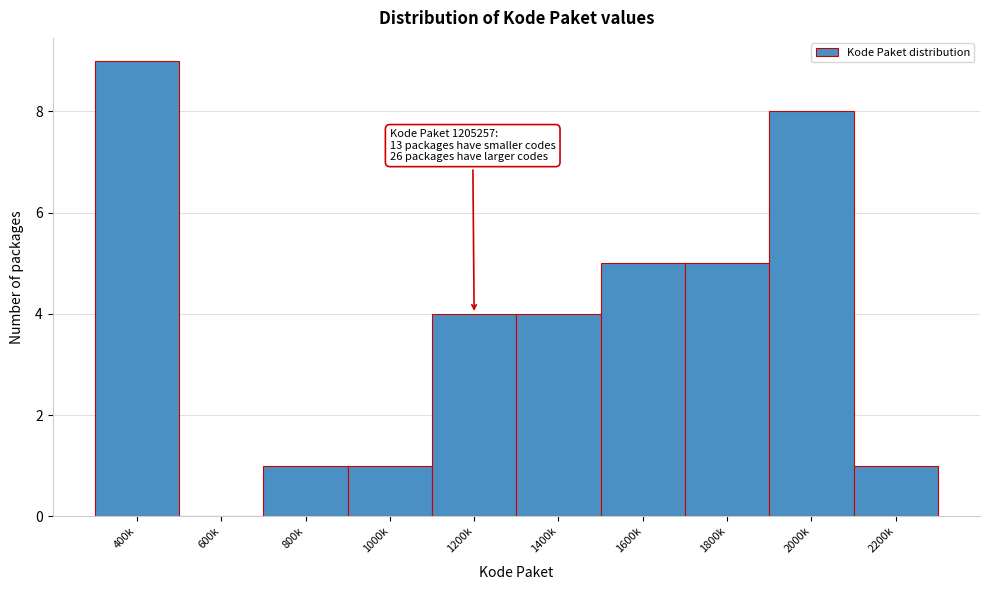

Reading left to right, transcribe all the data shown in this chart.

400k=9	600k=0	800k=1	1000k=1	1200k=4	1400k=4	1600k=5	1800k=5	2000k=8	2200k=1